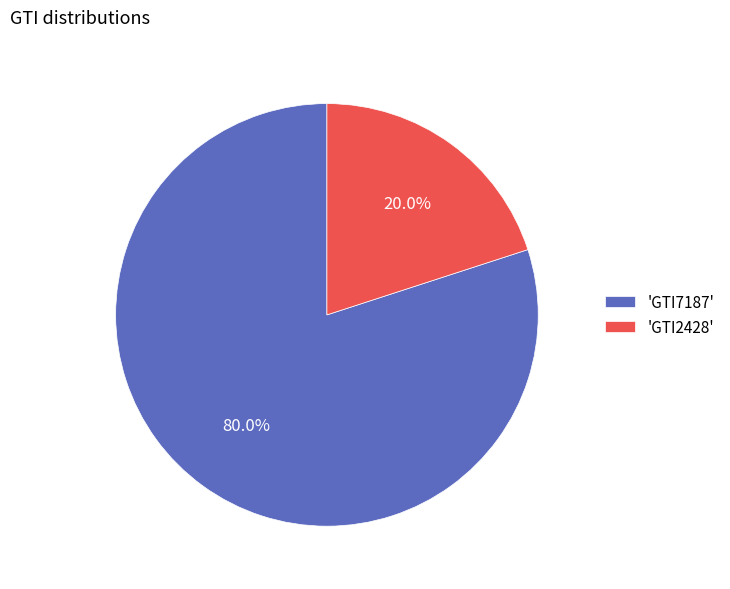

What is the smallest slice in the pie chart?

'GTI2428'